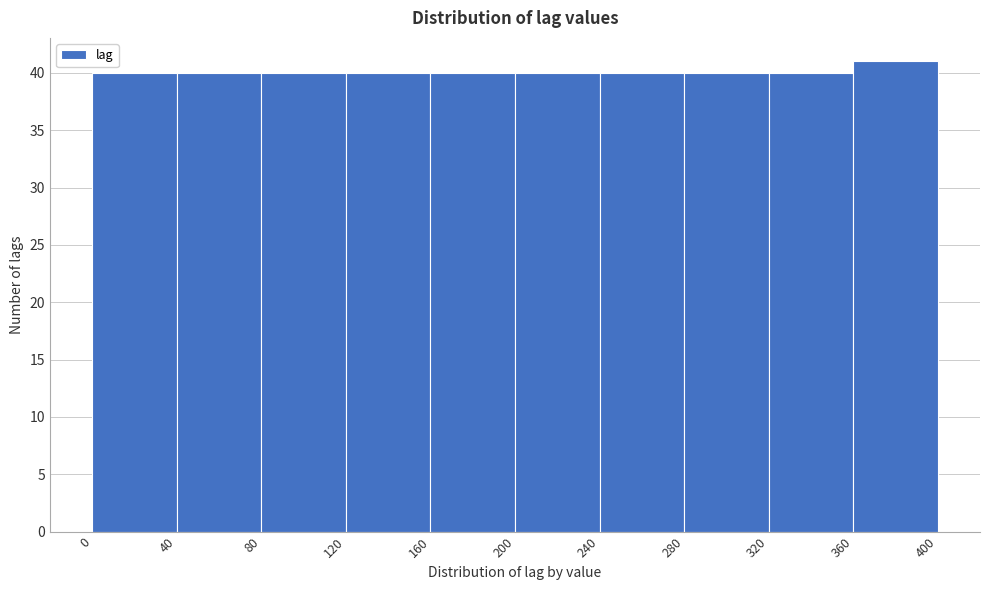

What is the height of the bar covering 0 to 40 on the x-axis? The values are not printed on the chart, so give them approximately, as read against the axis.

40